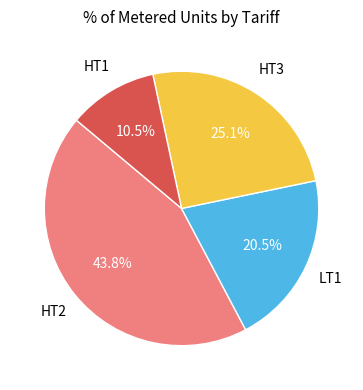

Is there any slice that represents more than half of the pie?

No